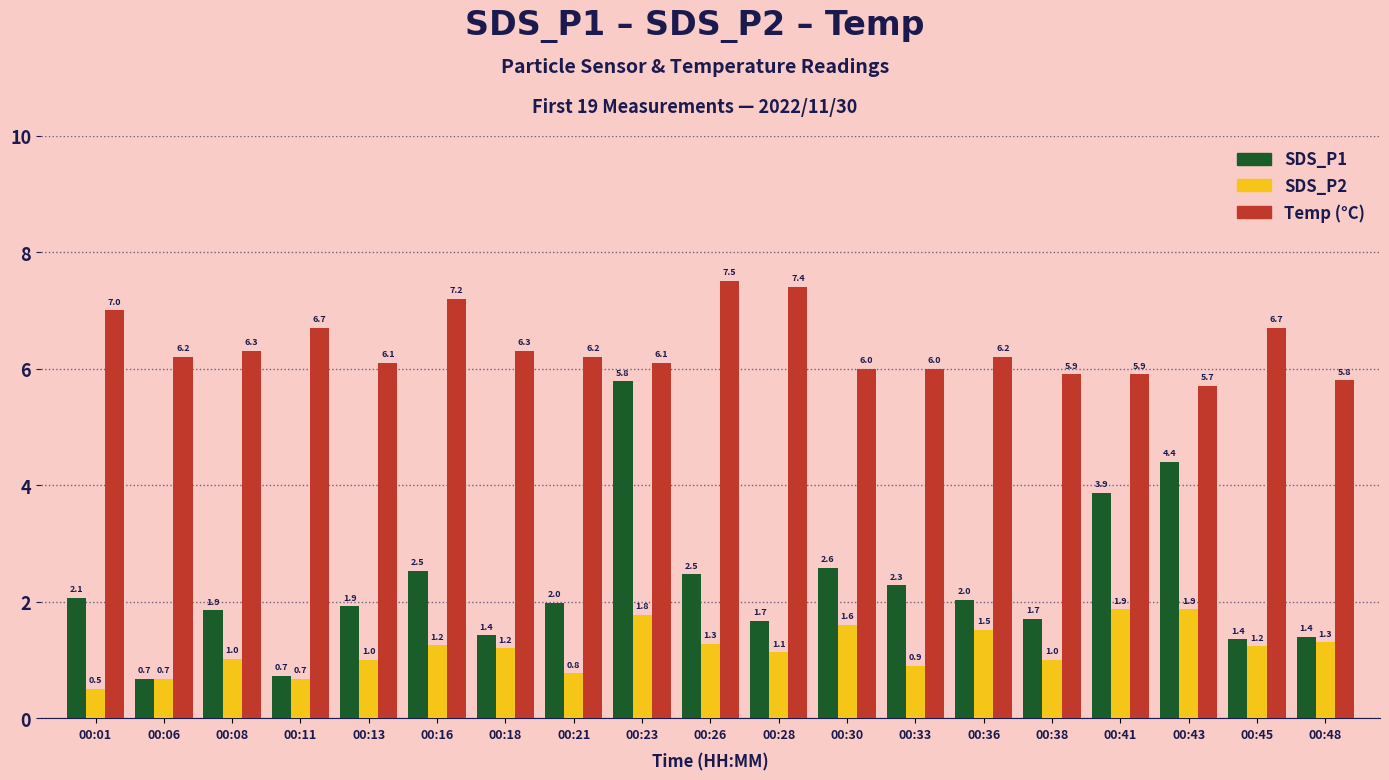

What is the difference between the highest and lowest values at 00:45?

5.5